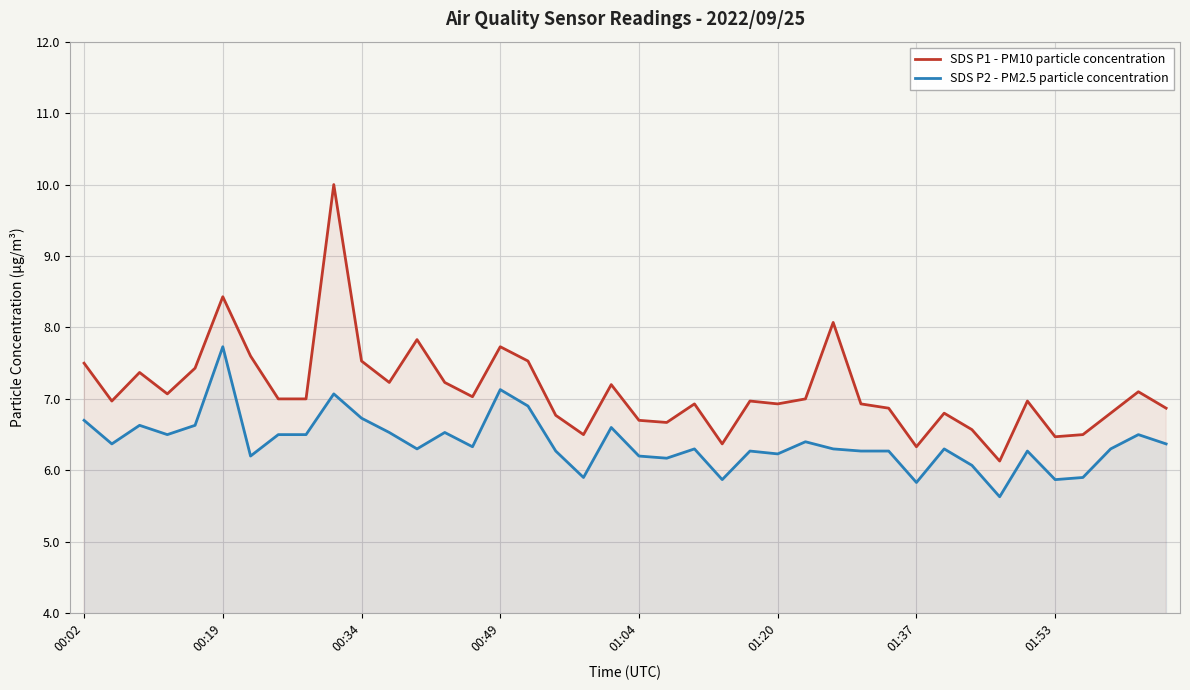

What is the approximate value of SDS P1 - PM10 particle concentration at 12?

7.8